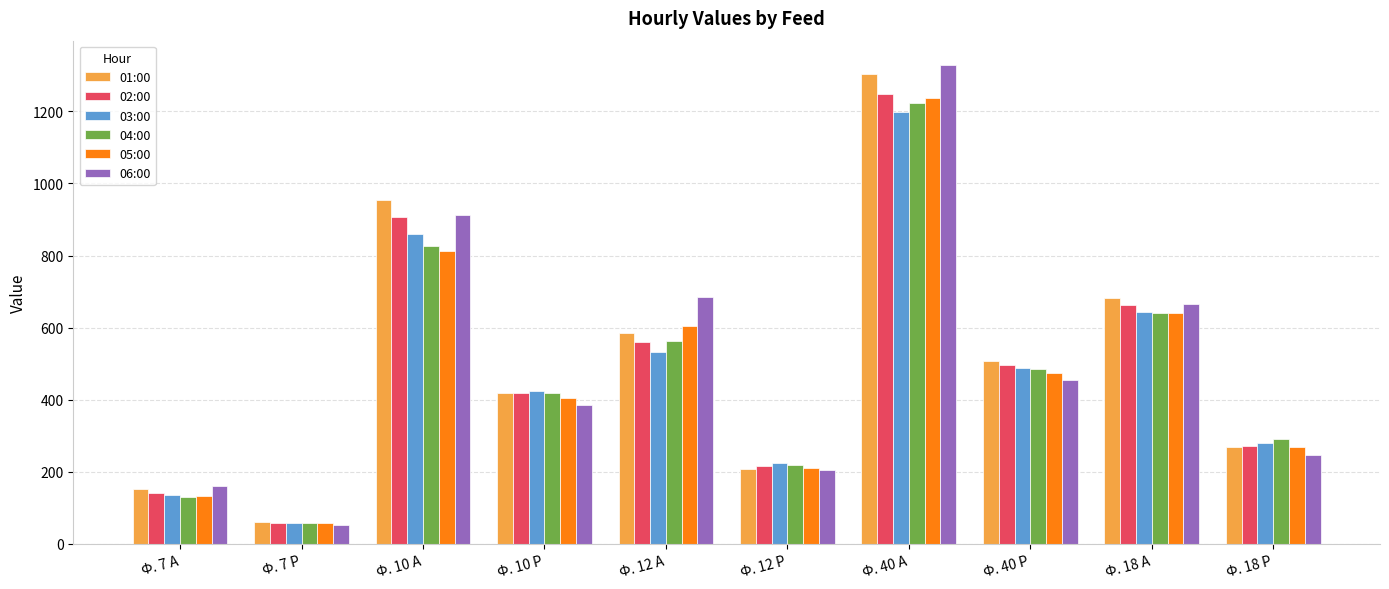

What is the value of the 04:00 bar at the 9th from the left?

640.8